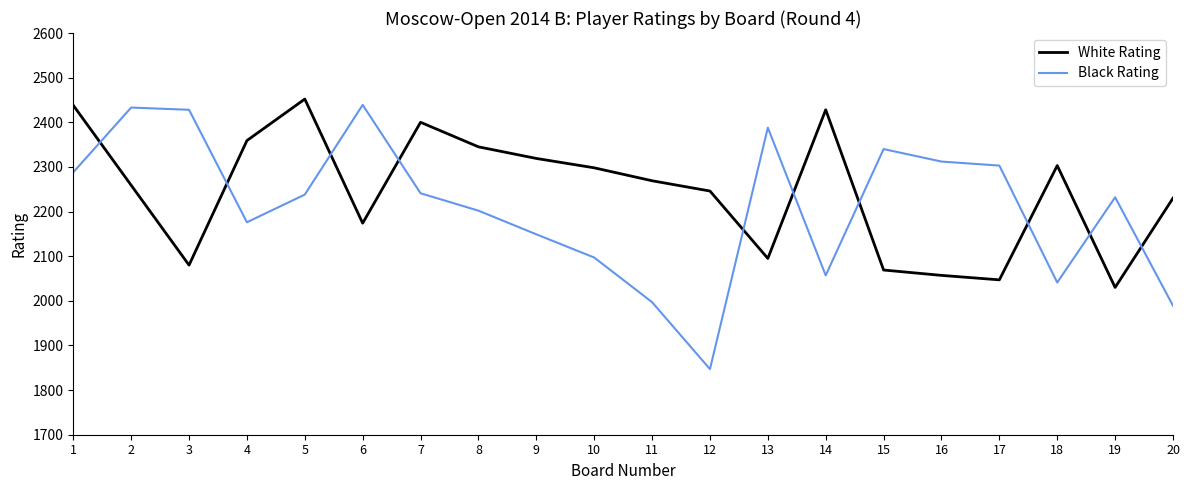

What is the difference between the maximum and minimum values in the White Rating series?

422